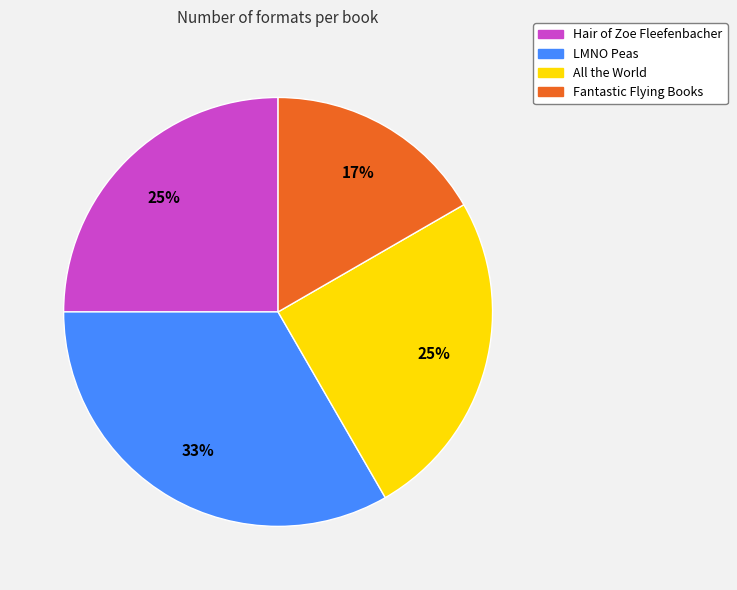

What is the smallest slice in the pie chart?

Fantastic Flying Books